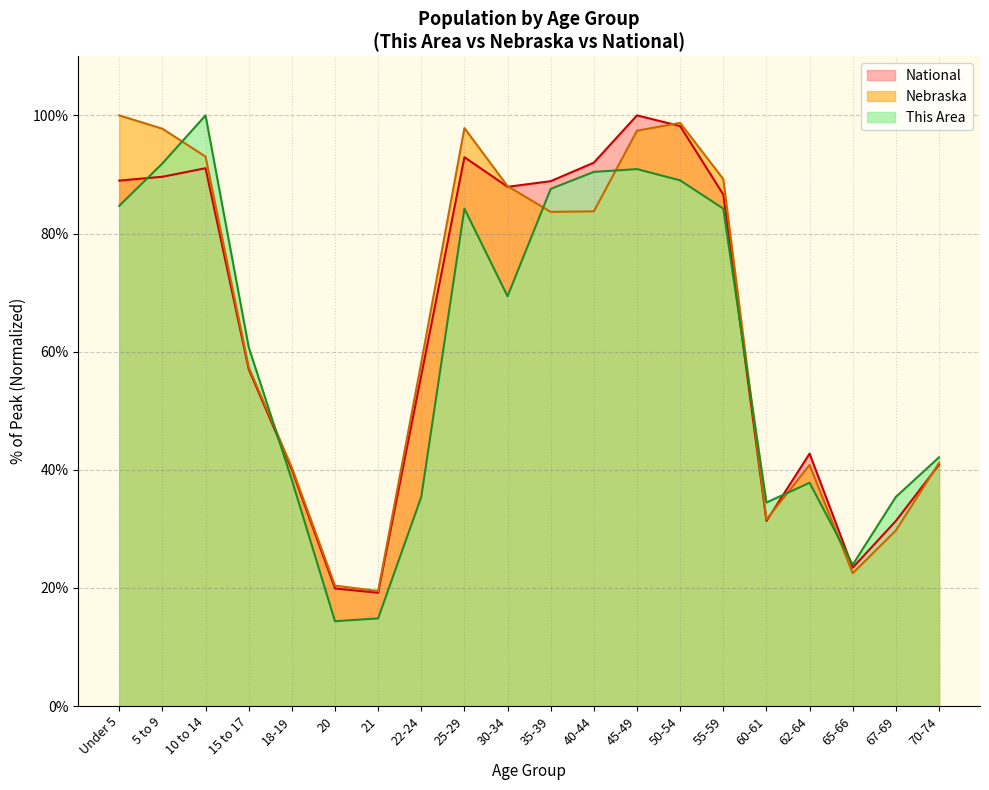

True or false: This Area and Nebraska cross at least once.

True